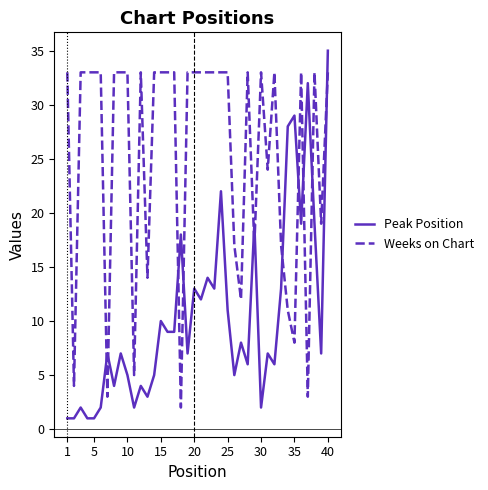

True or false: Weeks on Chart and Peak Position cross at least once.

True